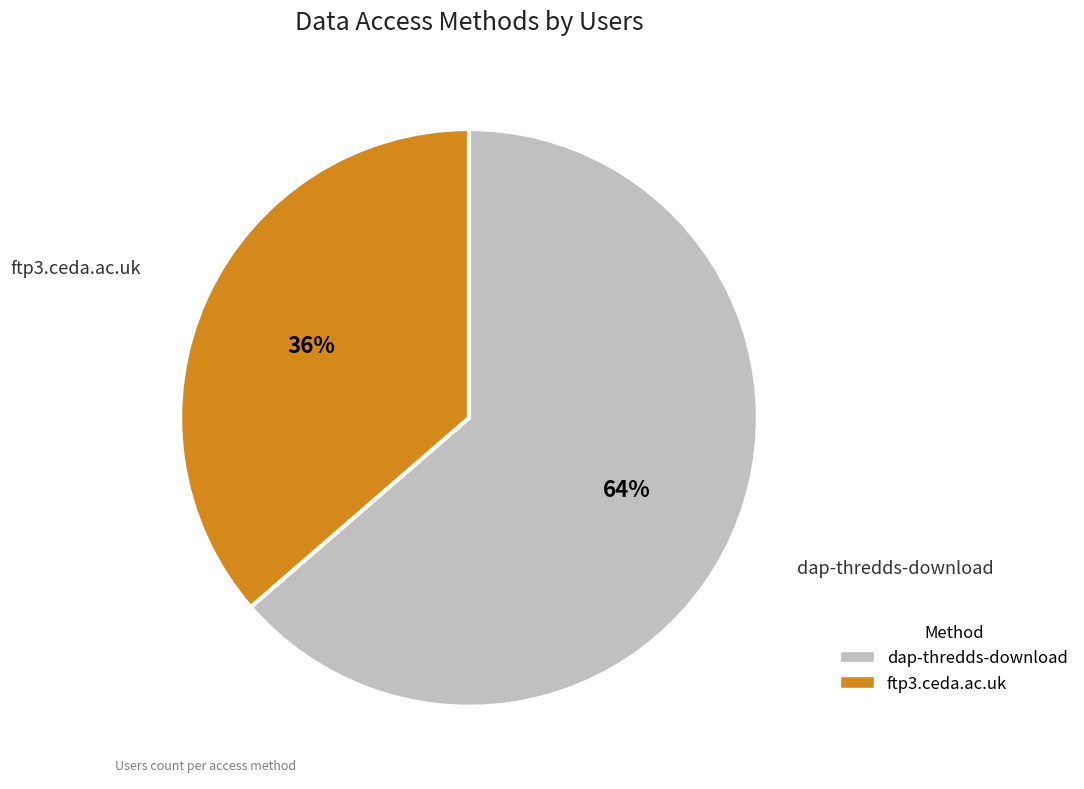

To the nearest percent, what portion does dap-thredds-download represent?

64%